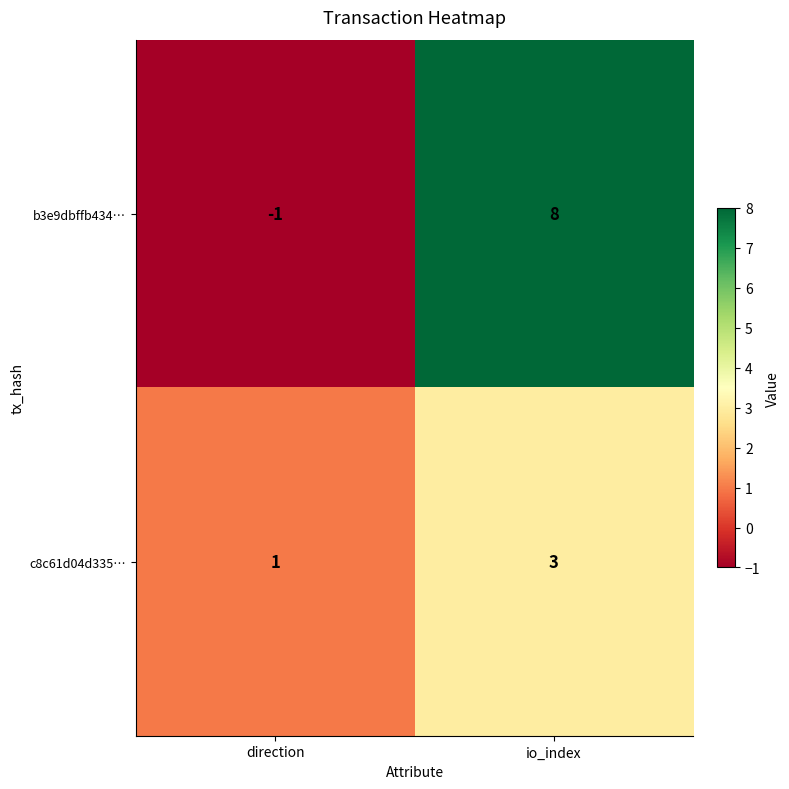

Reading right to left, what are all the values shown in this chart?

b3e9dbffb434…: io_index=8	direction=-1
c8c61d04d335…: io_index=3	direction=1